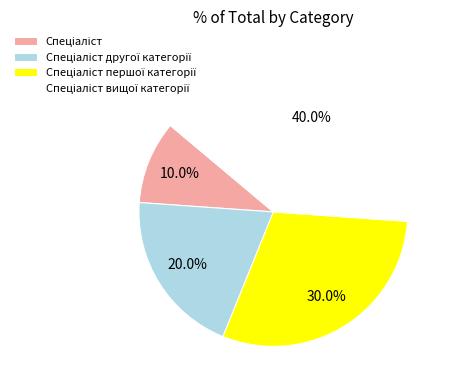

Is there a majority slice in this chart?

No